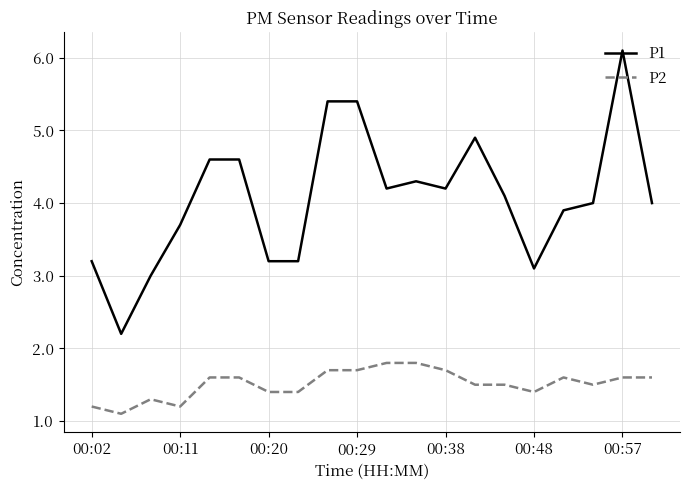

Which series has the widest spread of values?

P1